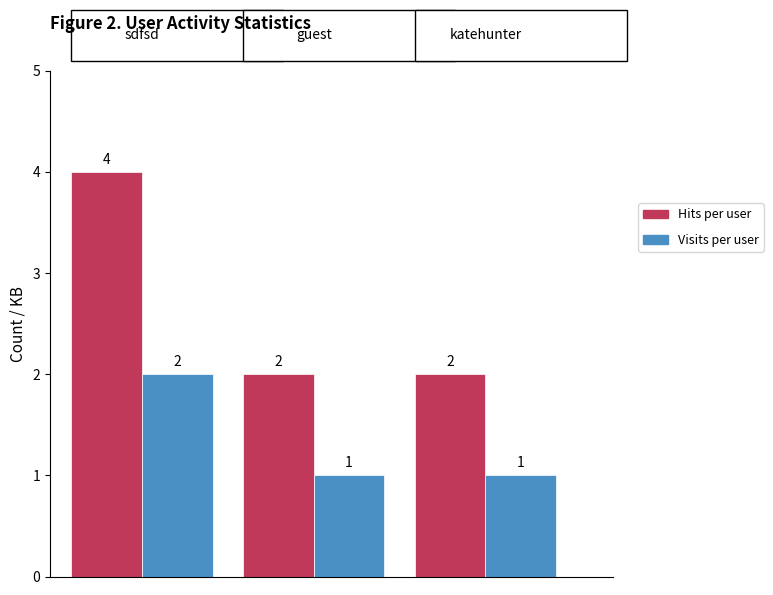

What is the greatest value displayed?

4